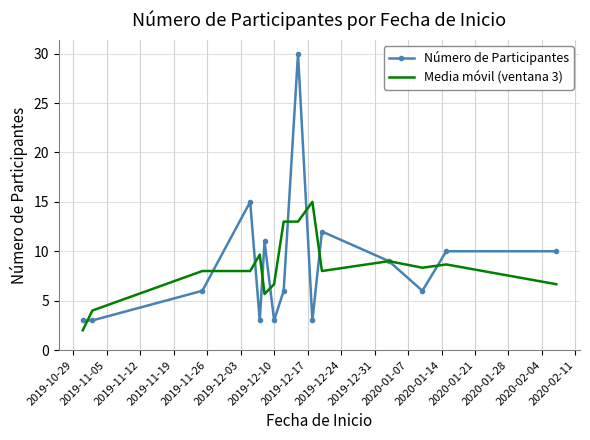

What is the minimum value shown in the chart?

2.0